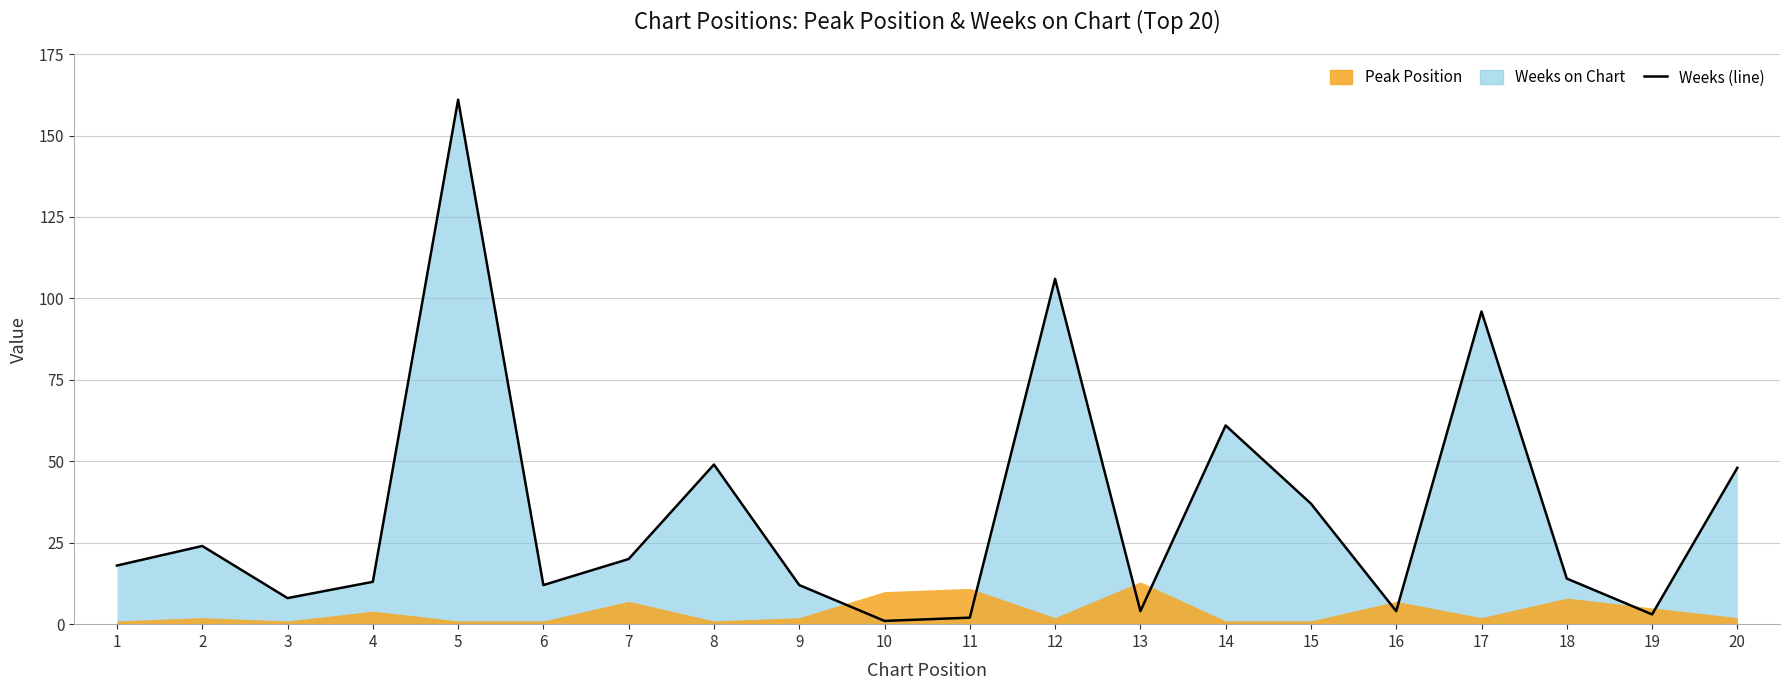

Which category has the highest value across all series?

5